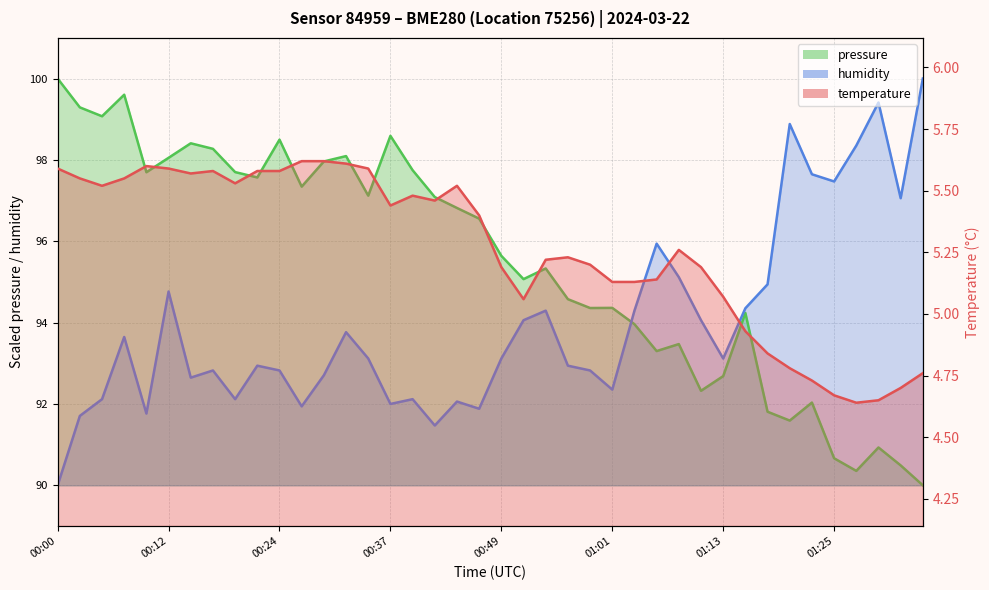

Is it true that temperature equals 1.3 at 00:32?

False